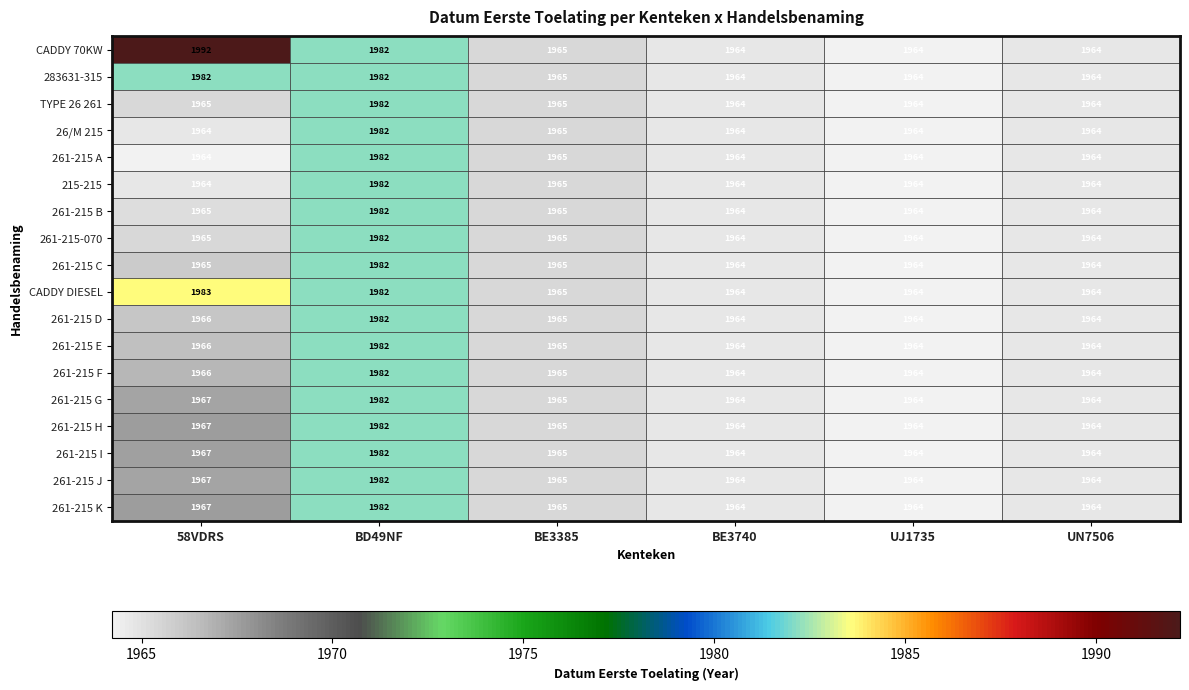

What is the approximate value of 261-215 I at BE3385?

1965